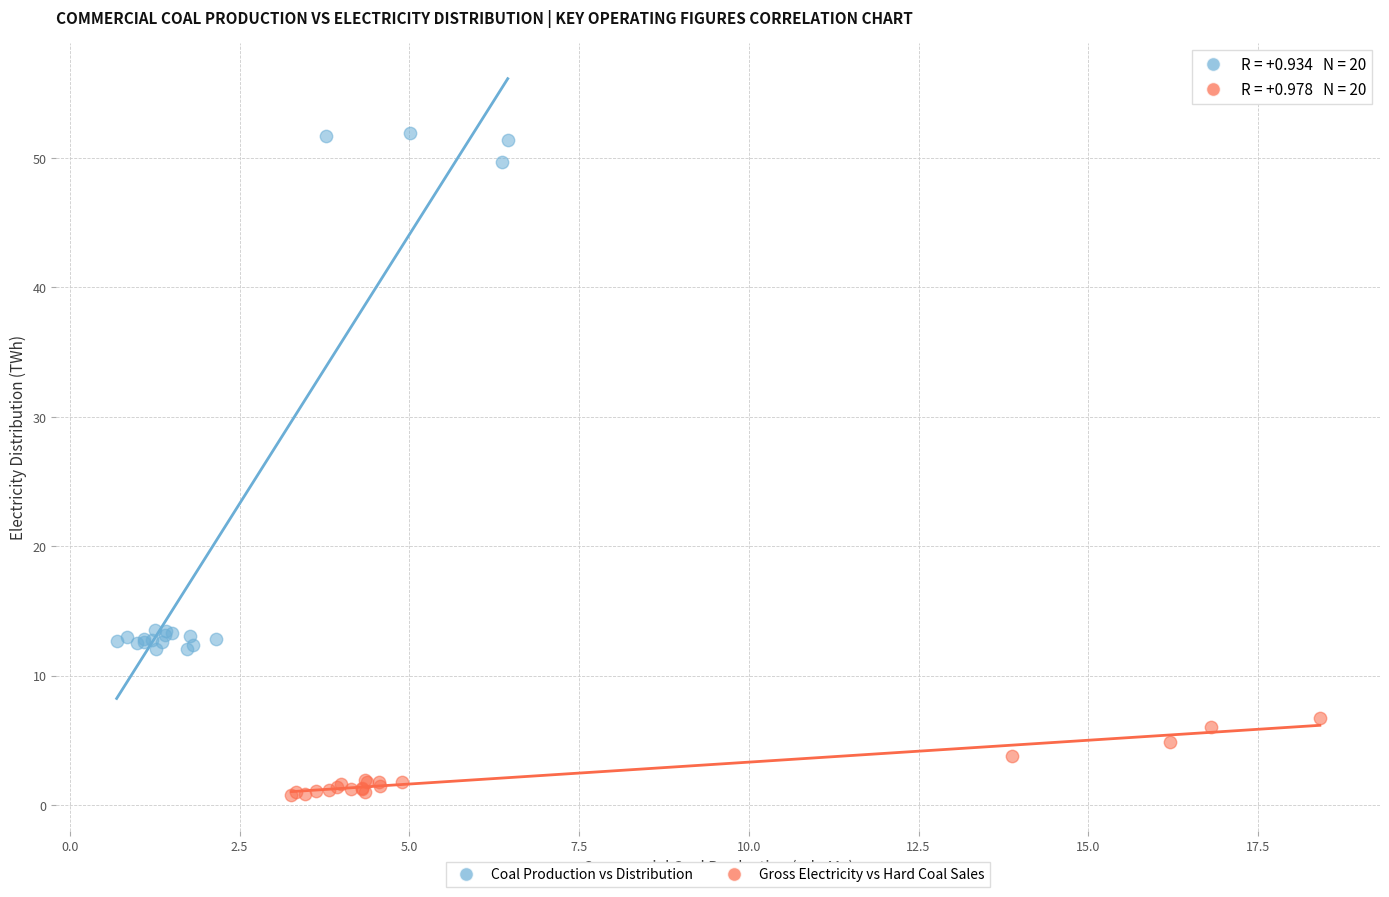

Which series contains the lowest Y value?

Gross Electricity vs Hard Coal Sales